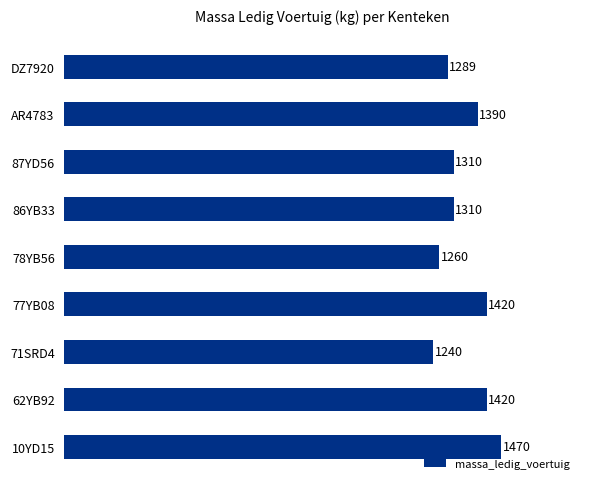

Reading bottom to top, what are all the values shown in this chart?

10YD15=1470	62YB92=1420	71SRD4=1240	77YB08=1420	78YB56=1260	86YB33=1310	87YD56=1310	AR4783=1390	DZ7920=1289